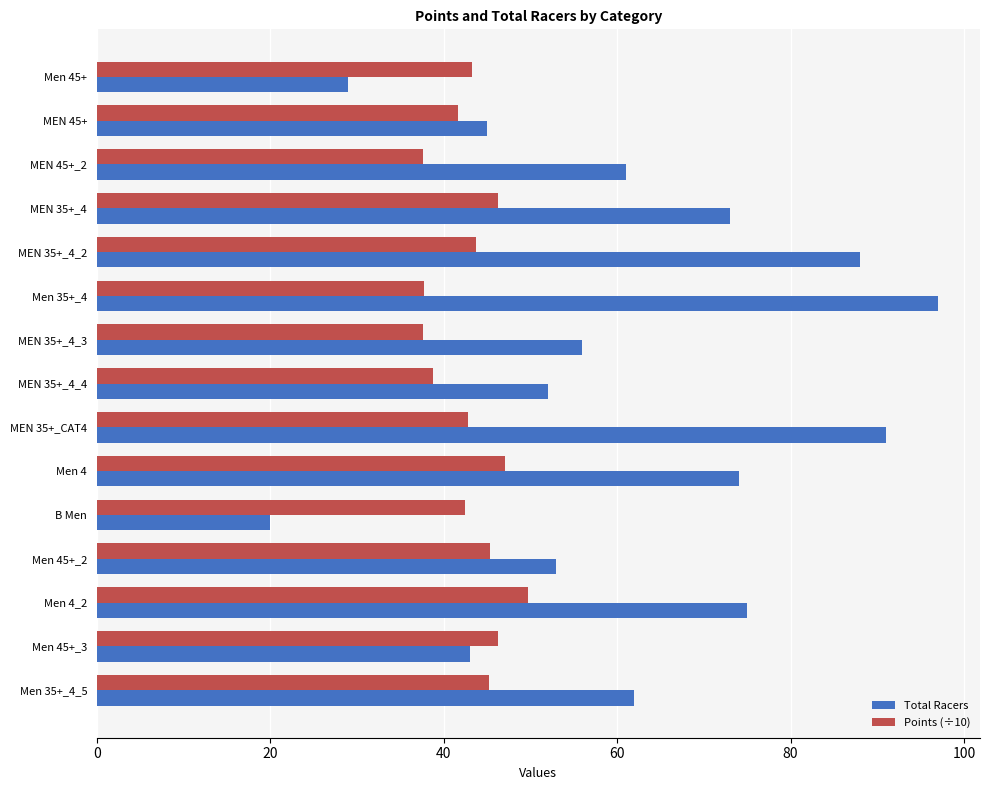

The value of Total Racers at MEN 35+_4_3 is 56.0. True or false?

True